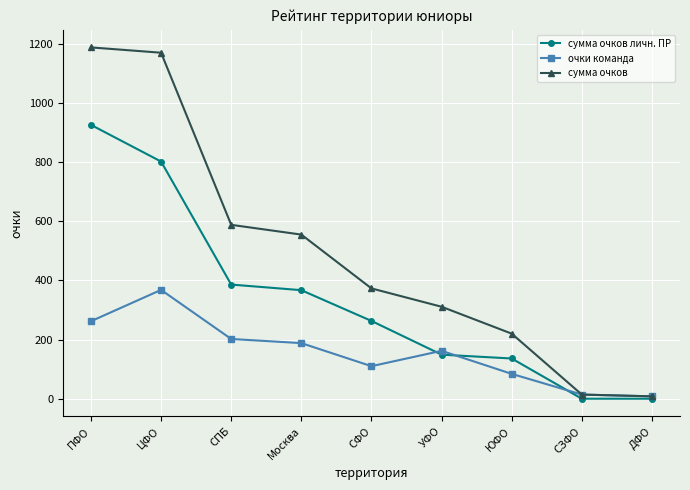

What is the difference between the maximum and minimum values in the очки команда series?

360